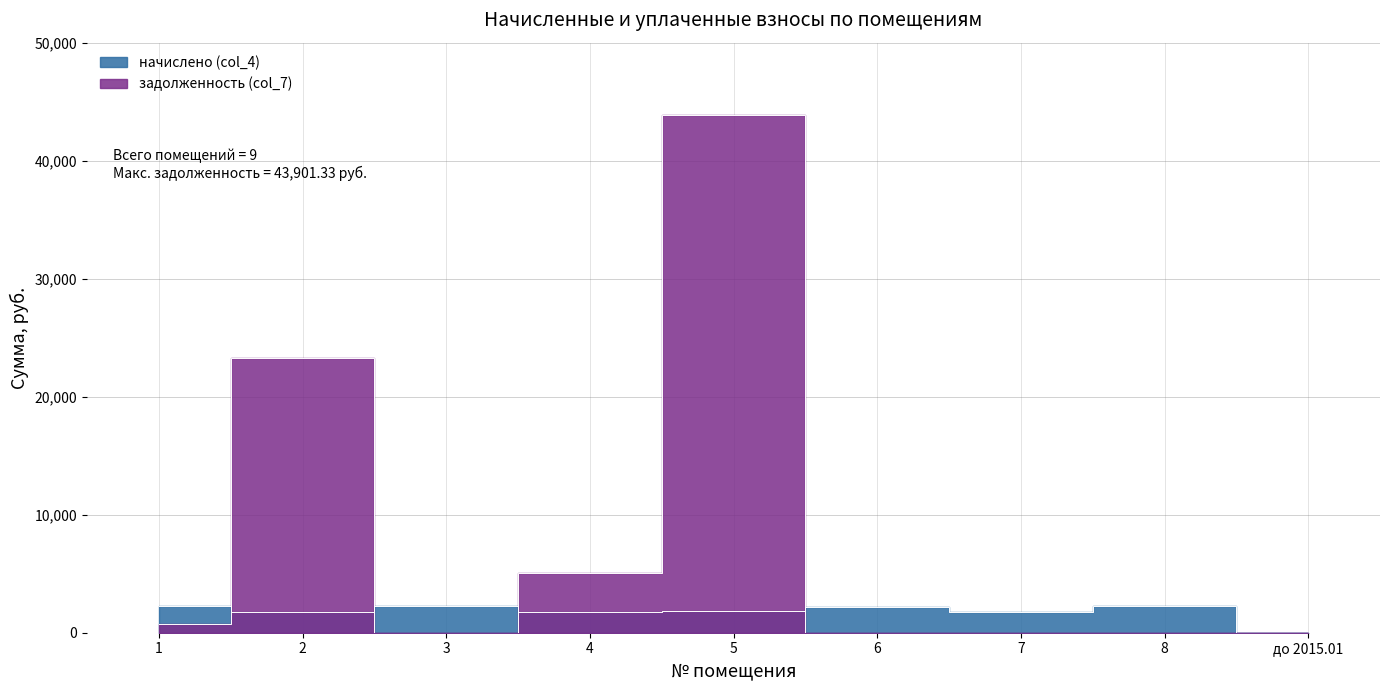

At which label is начислено (col_4) closest to 1118?

4